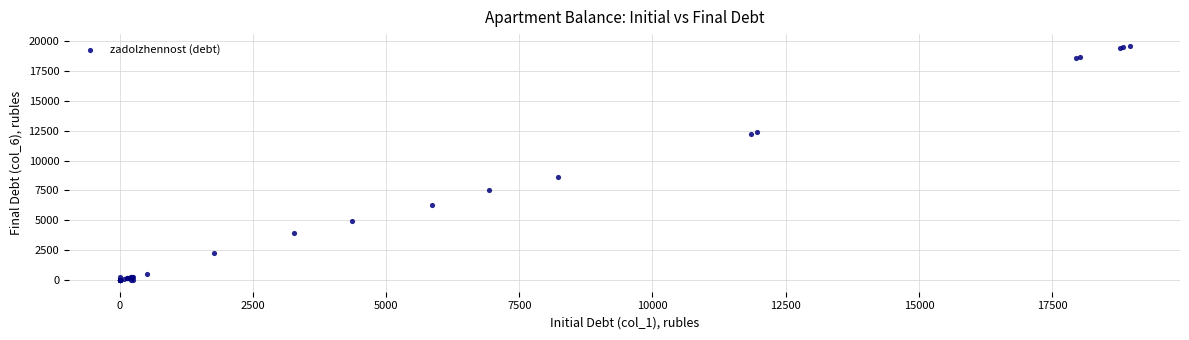

What Y value in the scatter plot is closest to 9809?

8640.2